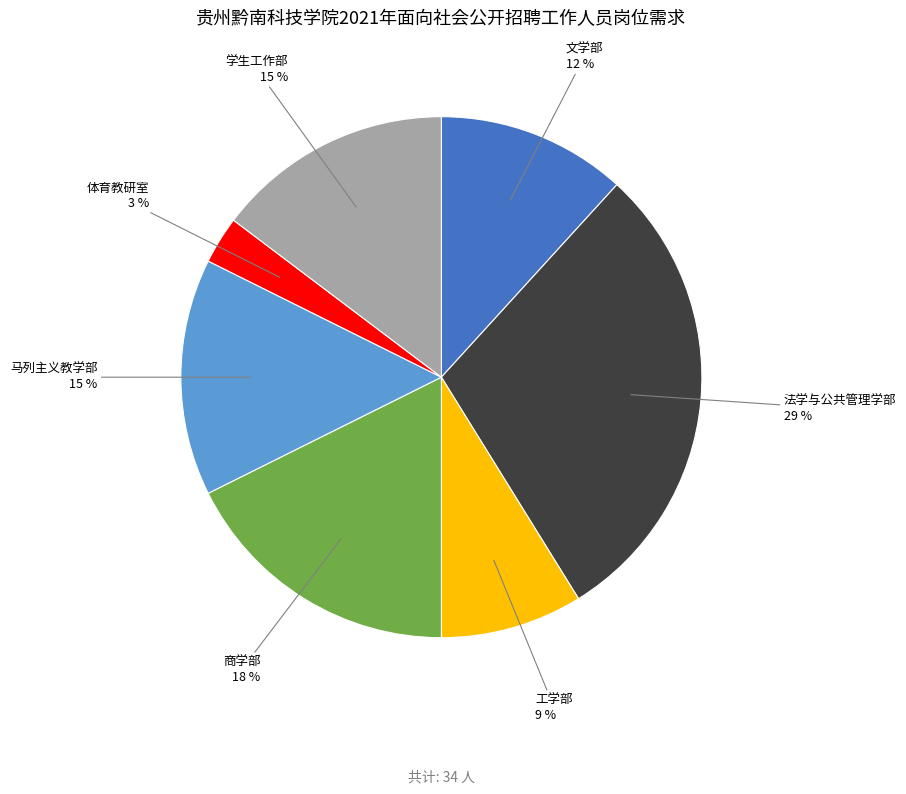

How many segments does this pie chart have?

7